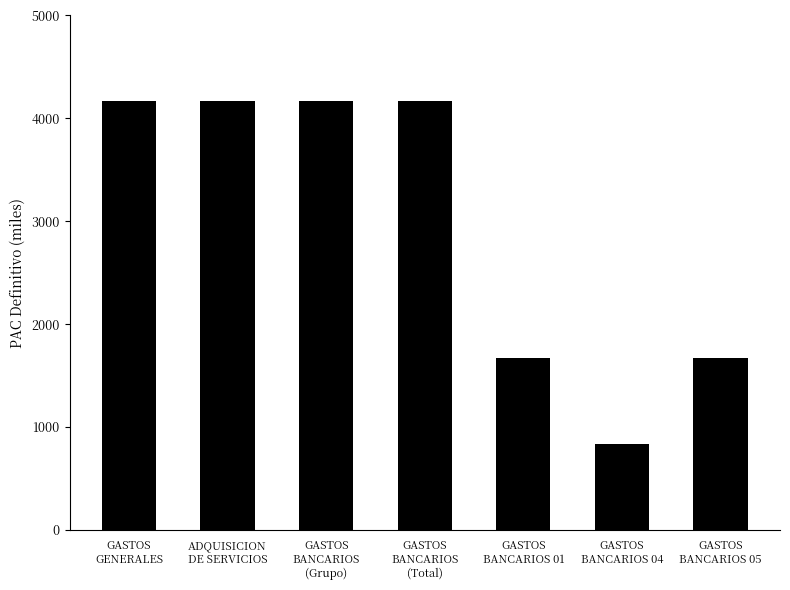

What is the sum of the values at GASTOS
GENERALES and GASTOS
BANCARIOS
(Grupo)?

8334